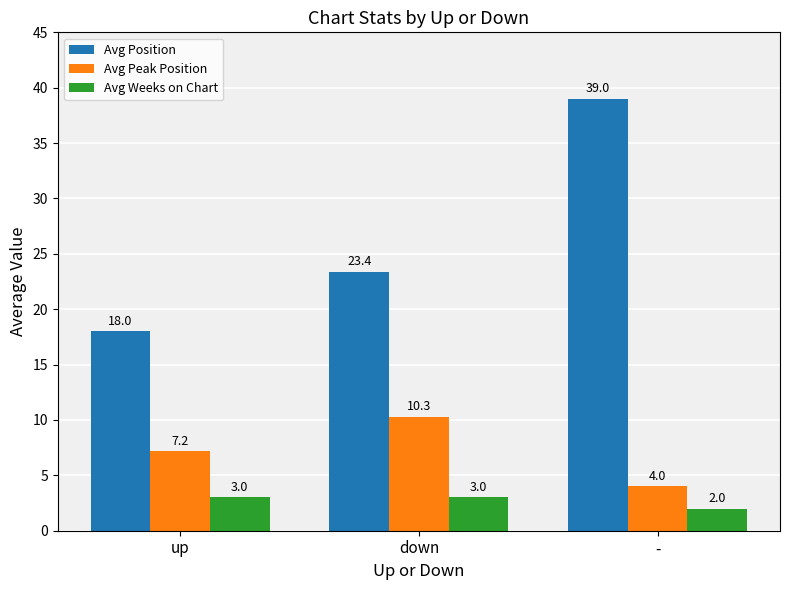

How many bars are there in each group?

3